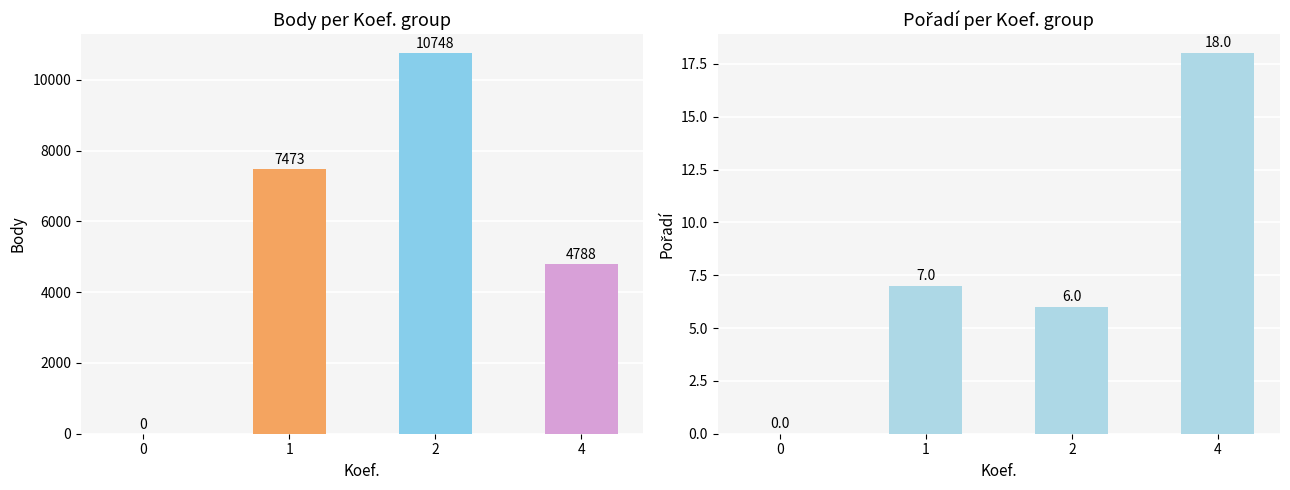

Is it true that Body equals 3571 at 0?

False